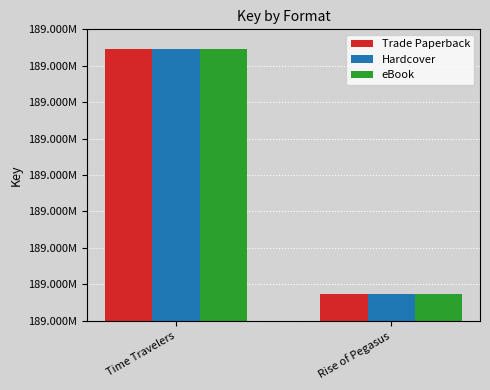

Count the Trade Paperback values in the range 189467218 to 189534464.

2